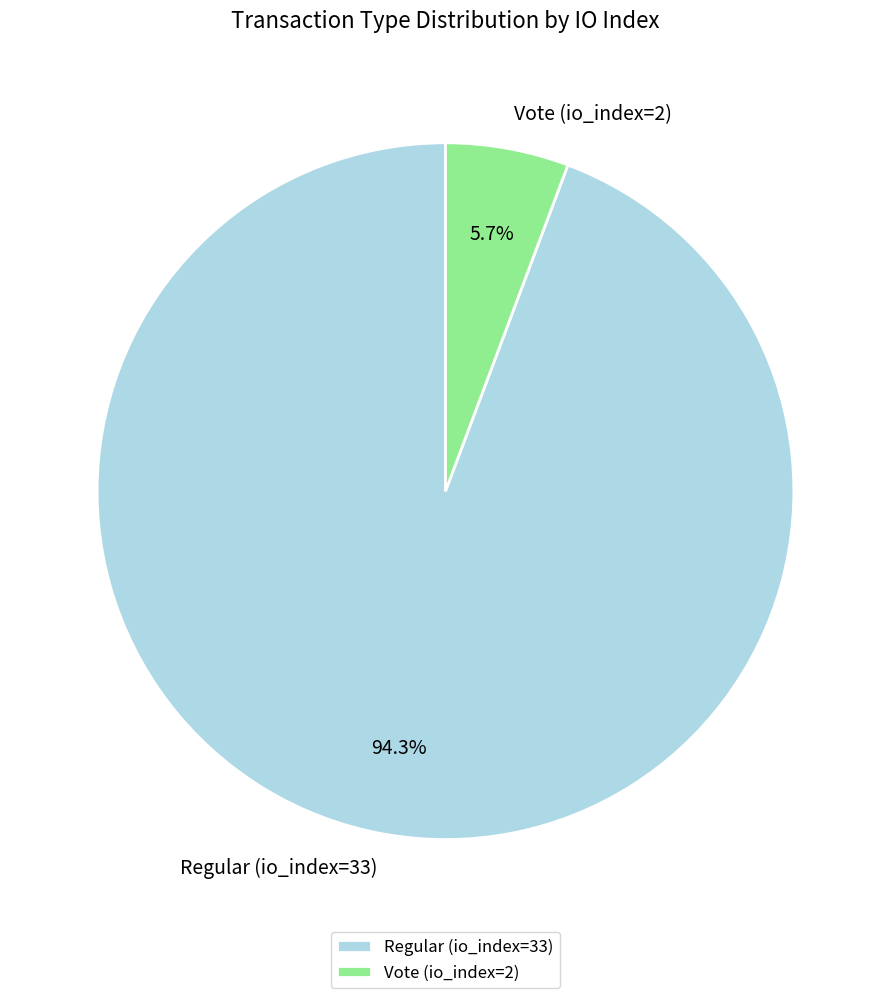

To the nearest percent, what percentage of the pie is Vote (io_index=2)?

6%